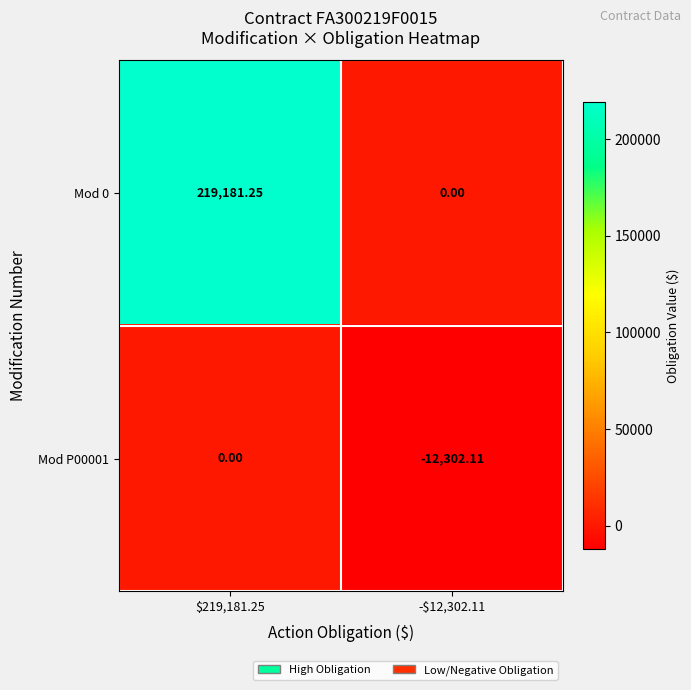

How many categories are shown in the chart?

2